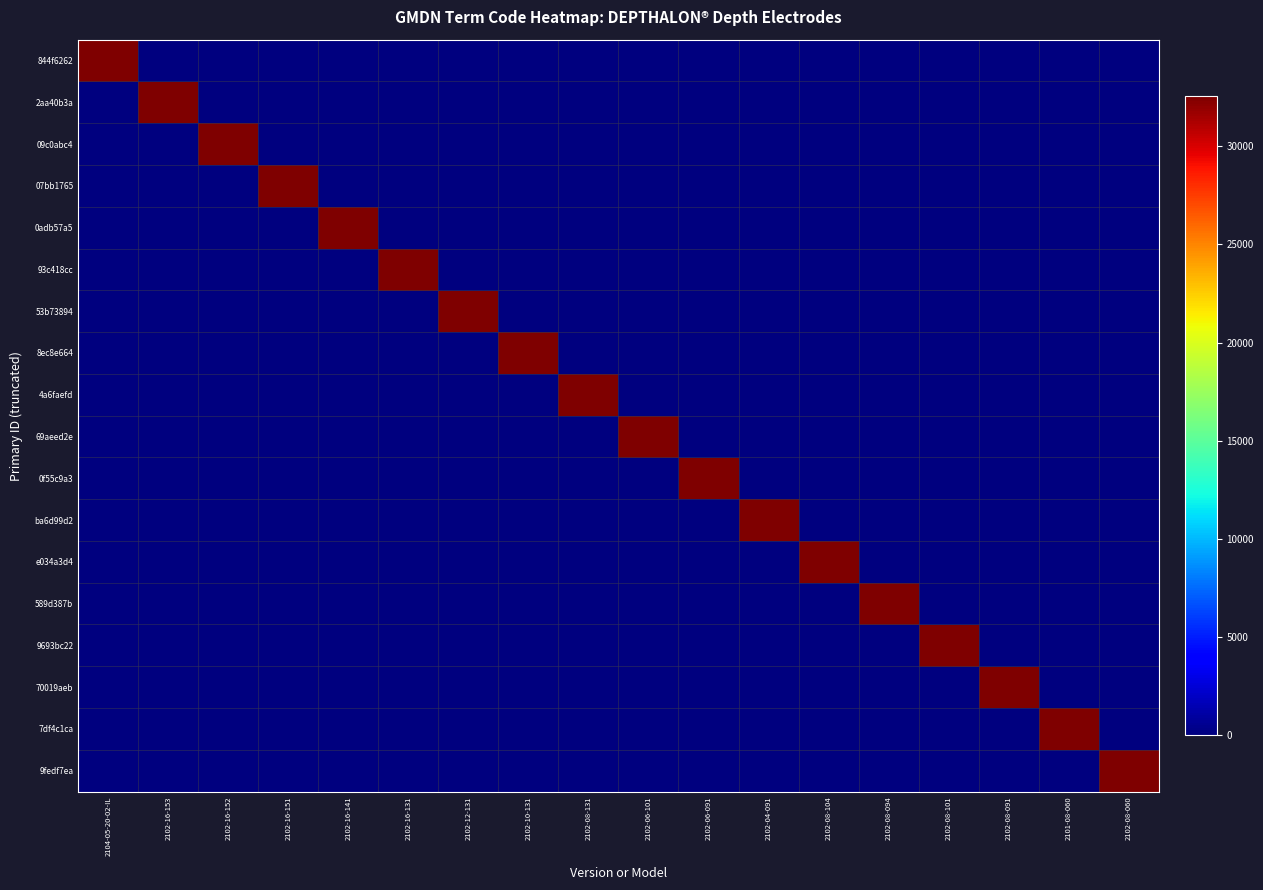

At 2102-12-131, list the series in order from largest to smallest.

53b73894, ba6d99d2, 844f6262, 69aeed2e, 0f55c9a3, 2aa40b3a, 09c0abc4, 07bb1765, 0adb57a5, 93c418cc, 4a6faefd, e034a3d4, 589d387b, 9693bc22, 70019aeb, 7df4c1ca, 9fedf7ea, 8ec8e664